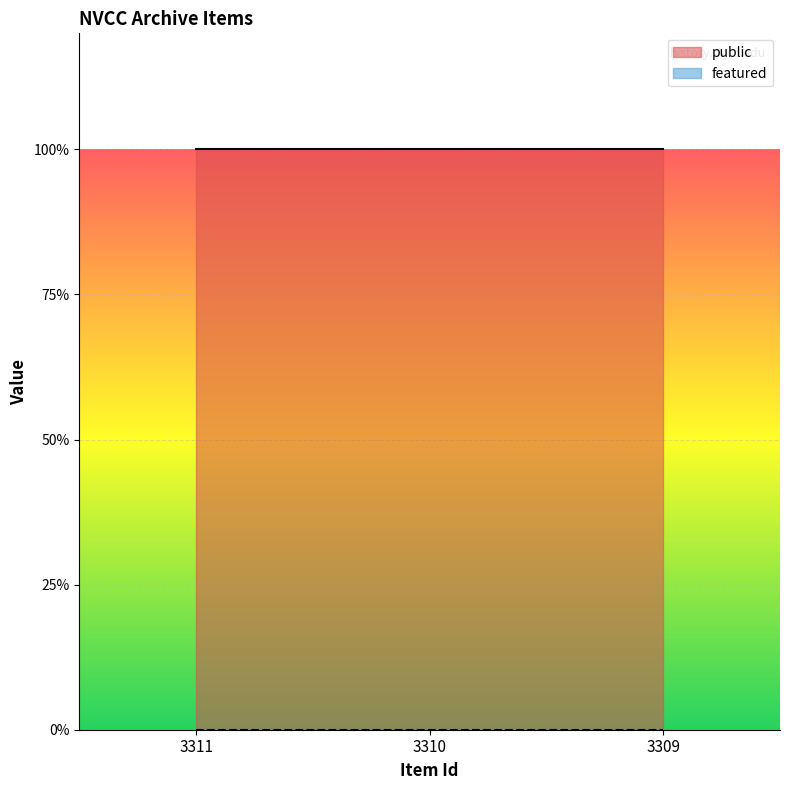

Which series has the largest total across all categories?

public